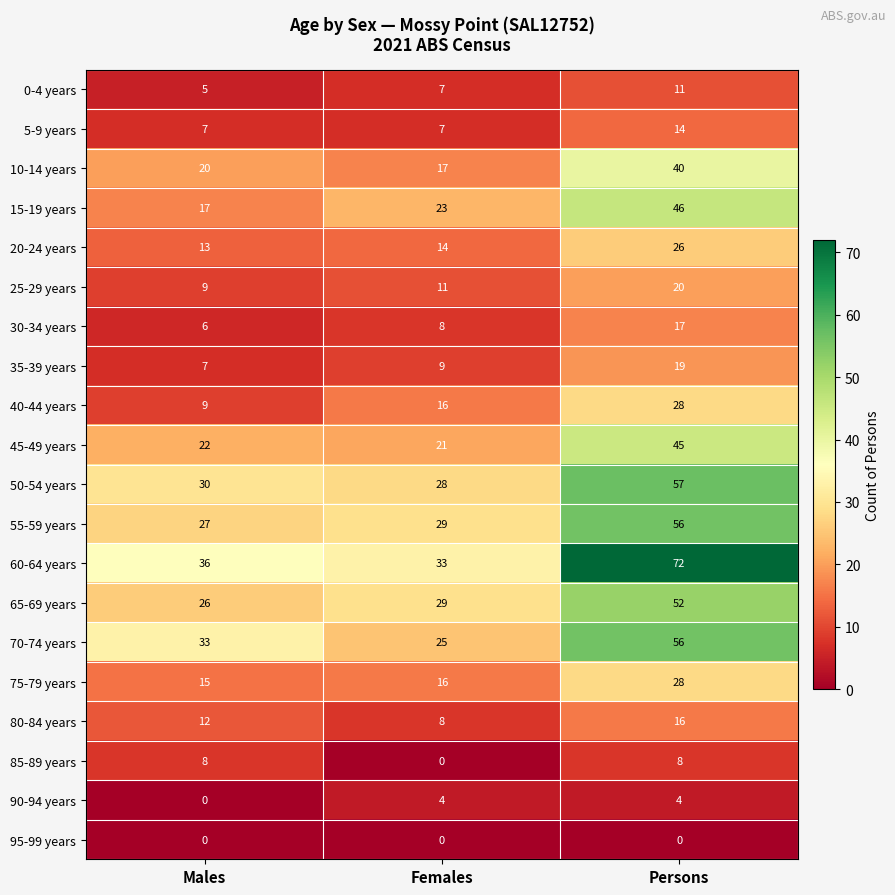

Is it true that 0-4 years equals 7 at Females?

True